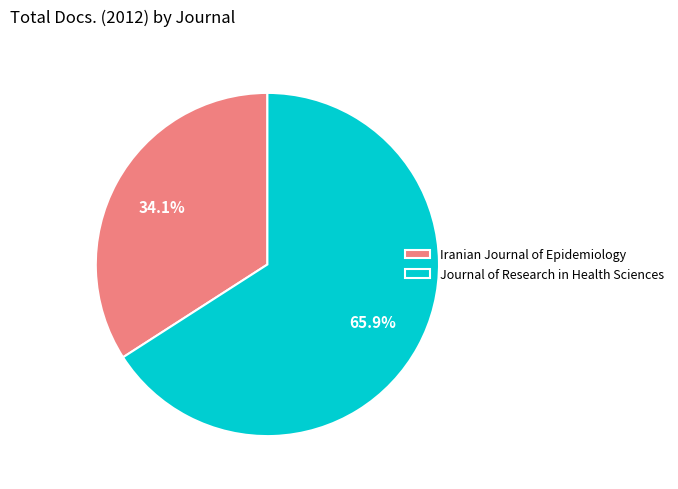

How many segments does this pie chart have?

2